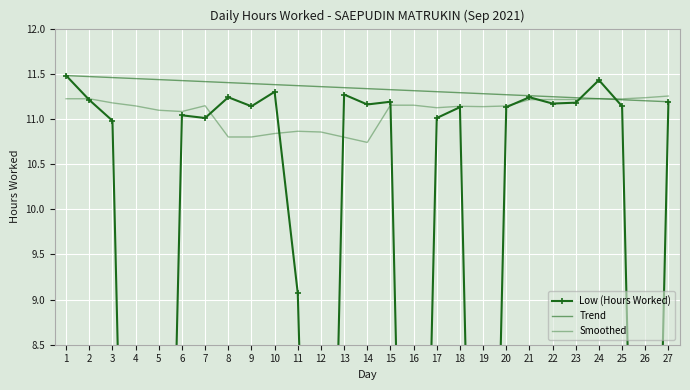

At which label is the value closest to 5?

11